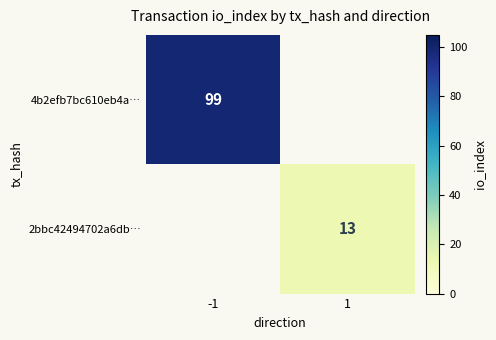

True or false: 4b2efb7bc610eb4a… has a value of 155.1 at -1.

False